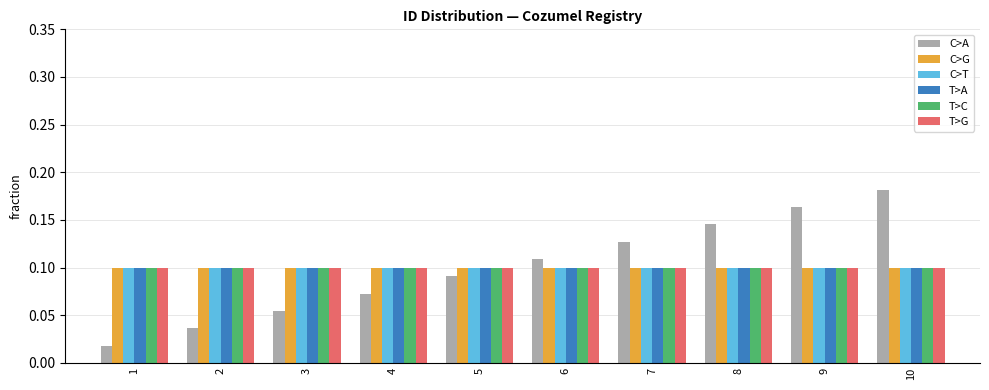

What is the total value across all series at 1?

0.5